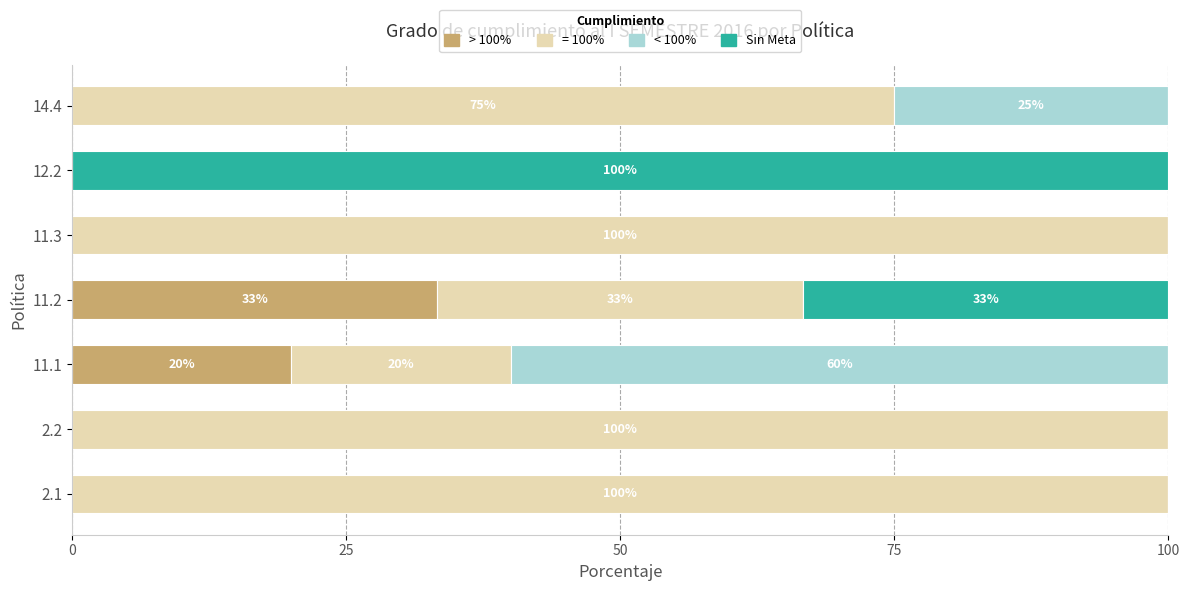

What is the maximum value for > 100%?

33.3